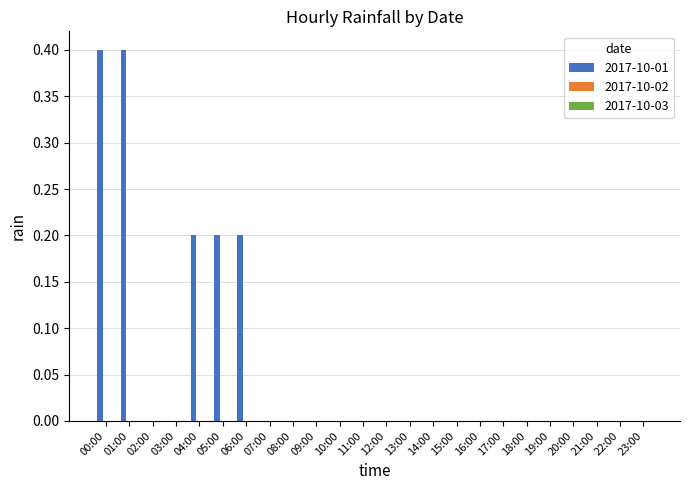

What is the sum of the values at 20:00 and 00:00?

0.4